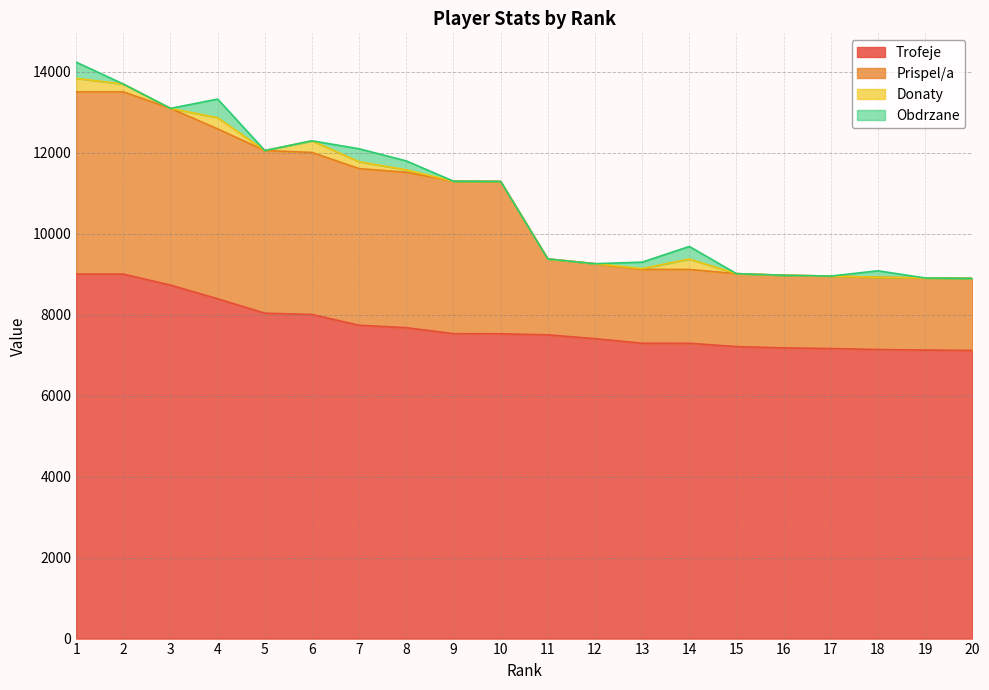

How many lines are shown in the chart?

4